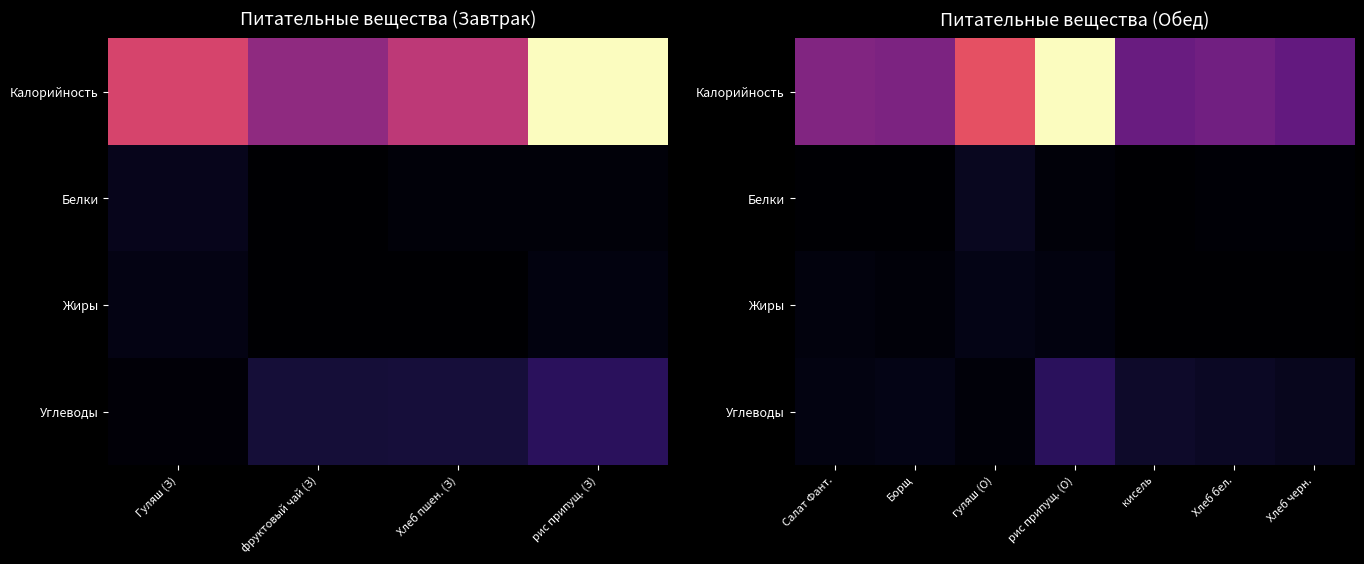

What is the maximum value shown in the chart?

211.4